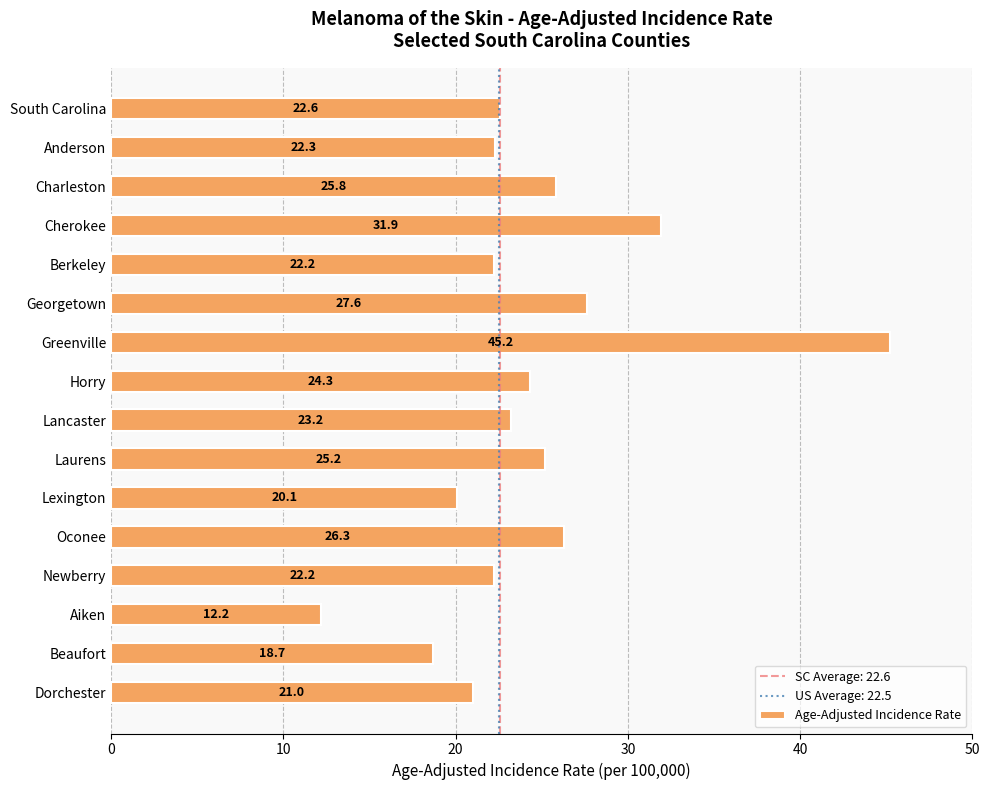

Is it true that the value at Lancaster is 23.2?

True